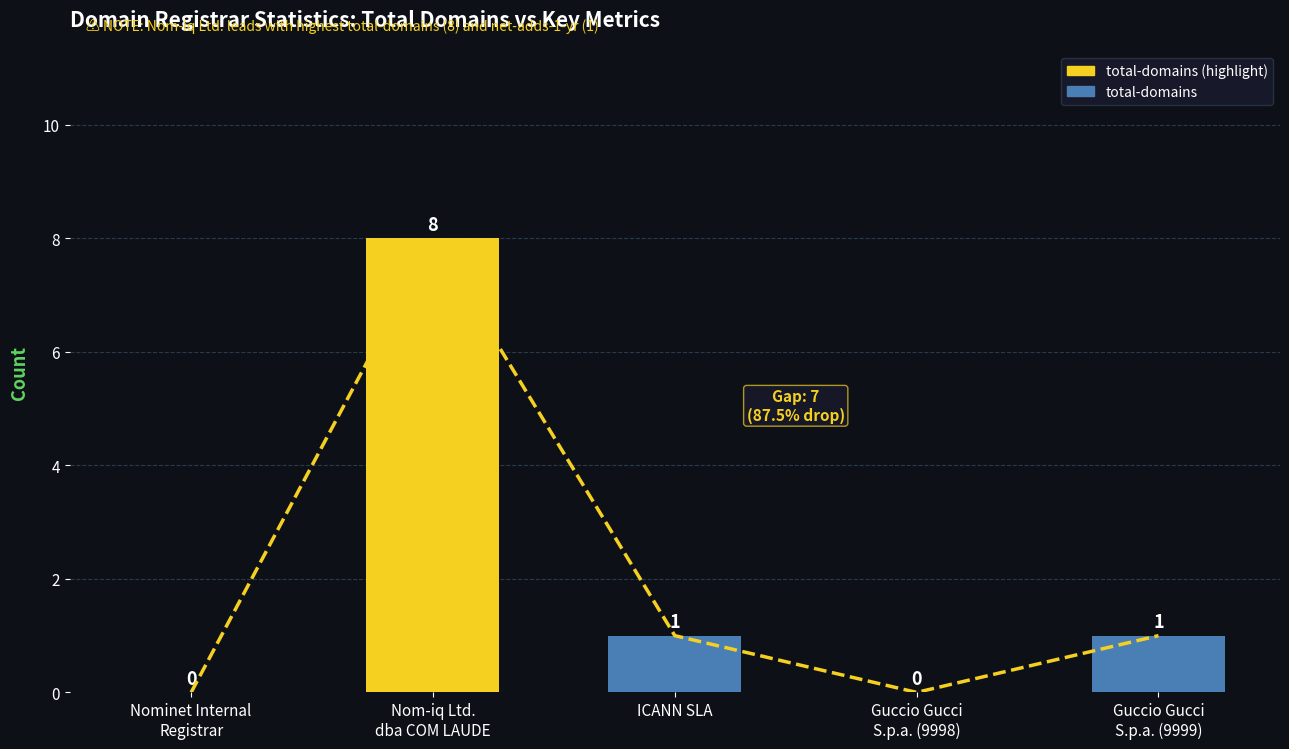

The chart shows a value of 0 at Nominet Internal
Registrar. True or false?

True